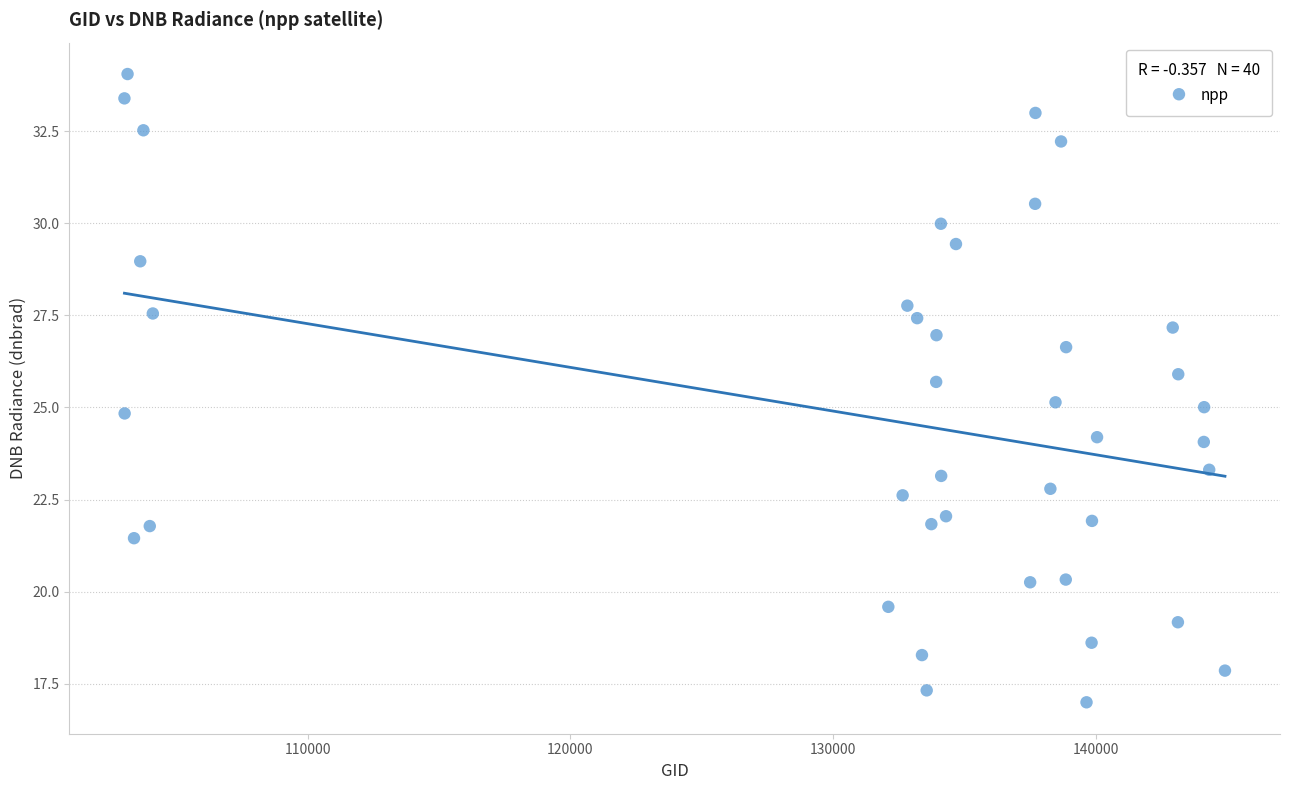

What is the range of X values (max minus min)?

41907.0